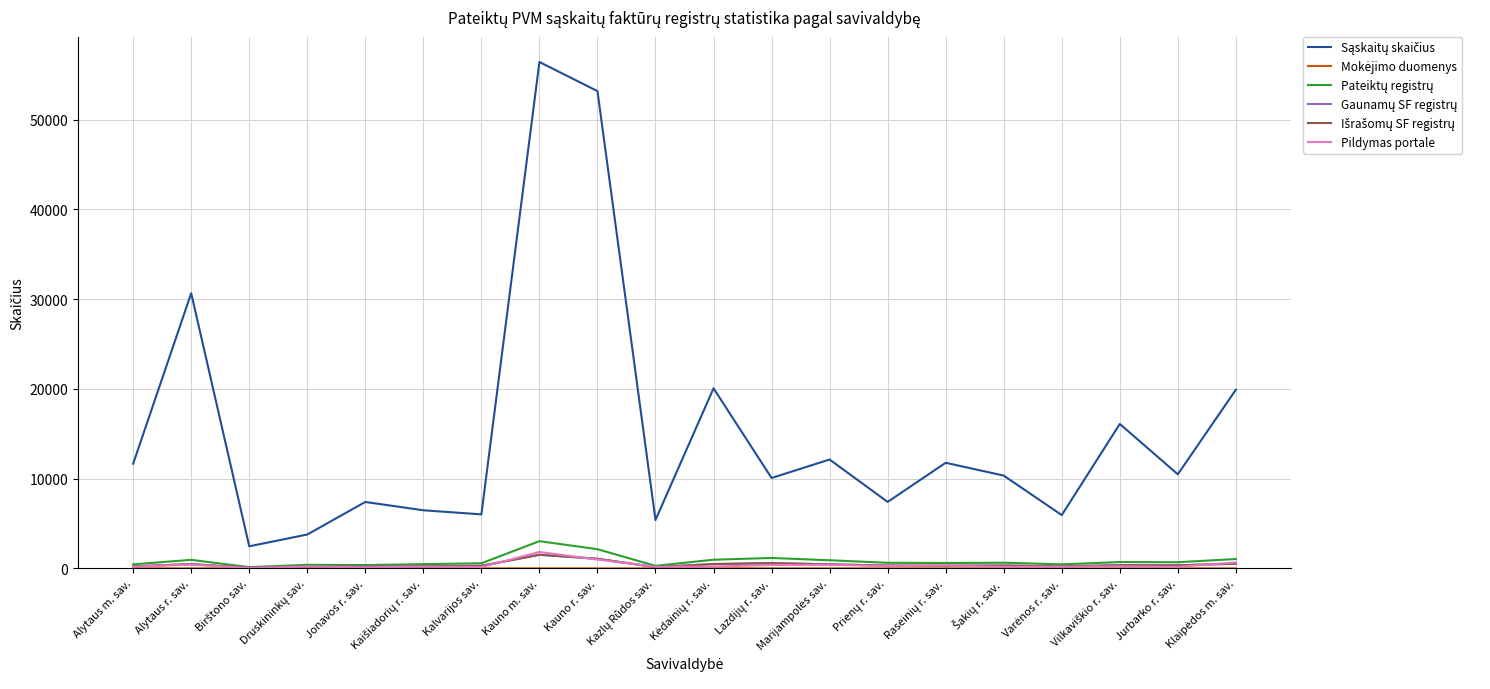

Reading left to right, what are all the values shown in this chart?

Sąskaitų skaičius: 11657	30650	2461	3772	7398	6471	6016	56405	53165	5389	20059	10067	12125	7403	11763	10335	5934	16087	10481	19900
Mokėjimo duomenys: 0	0	0	0	0	0	0	2	0	0	8	0	0	0	0	0	0	0	0	0
Pateiktų registrų: 448	950	138	397	370	470	567	3031	2136	281	964	1160	904	622	598	631	447	704	685	1042
Gaunamų SF registrų: 226	476	69	199	186	237	284	1516	1067	140	483	580	450	315	299	314	224	353	342	517
Išrašomų SF registrų: 222	474	69	198	184	233	283	1515	1069	141	481	580	454	307	299	317	223	351	343	525
Pildymas portale: 191	422	43	204	118	195	147	1826	983	178	201	374	404	264	310	178	180	222	177	661